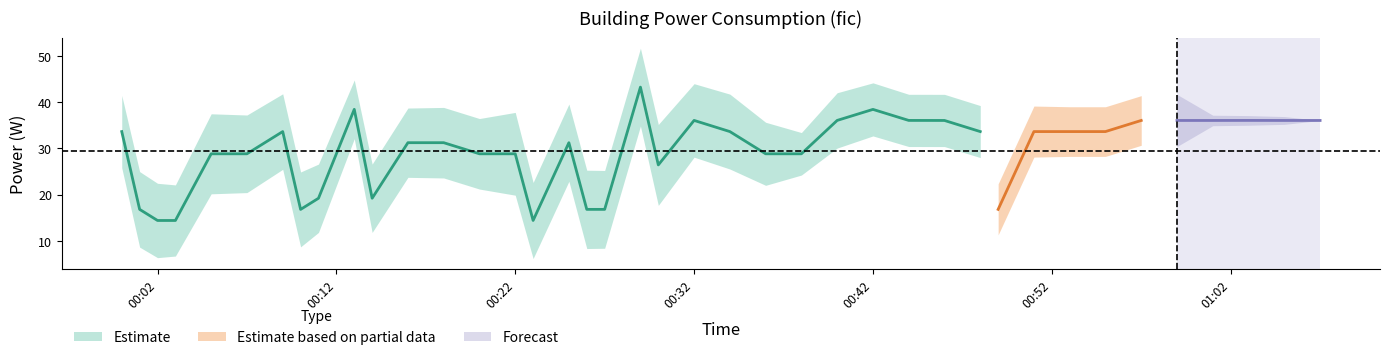

Which label corresponds to the largest value in the chart?

2022-05-04T00:29:00